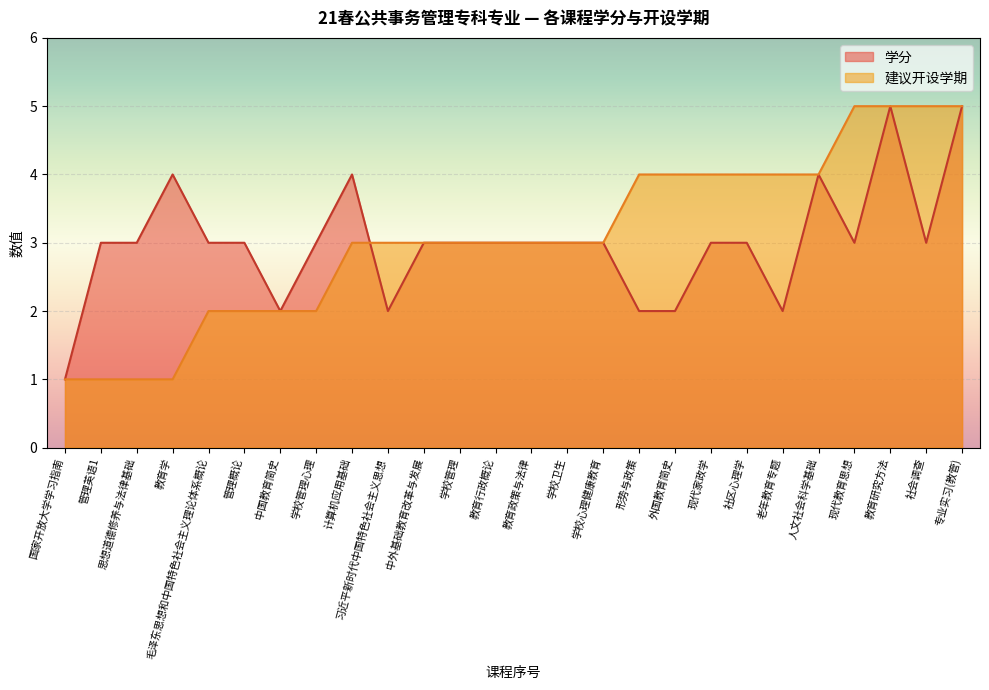

What is the value of the 建议开设学期 point at the 14th from the left?

3